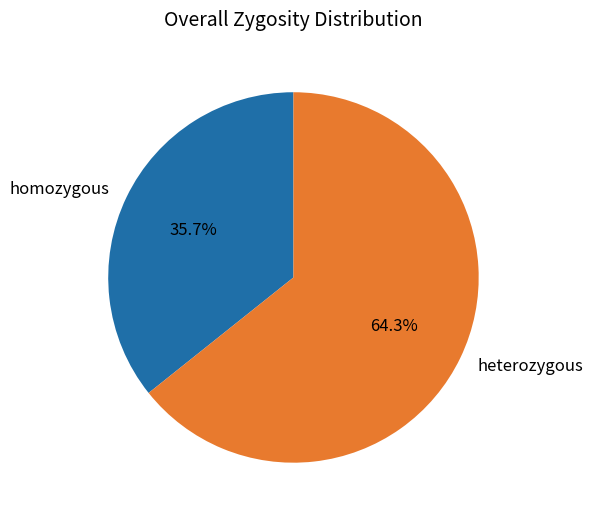

Which has a higher value, heterozygous or homozygous?

heterozygous